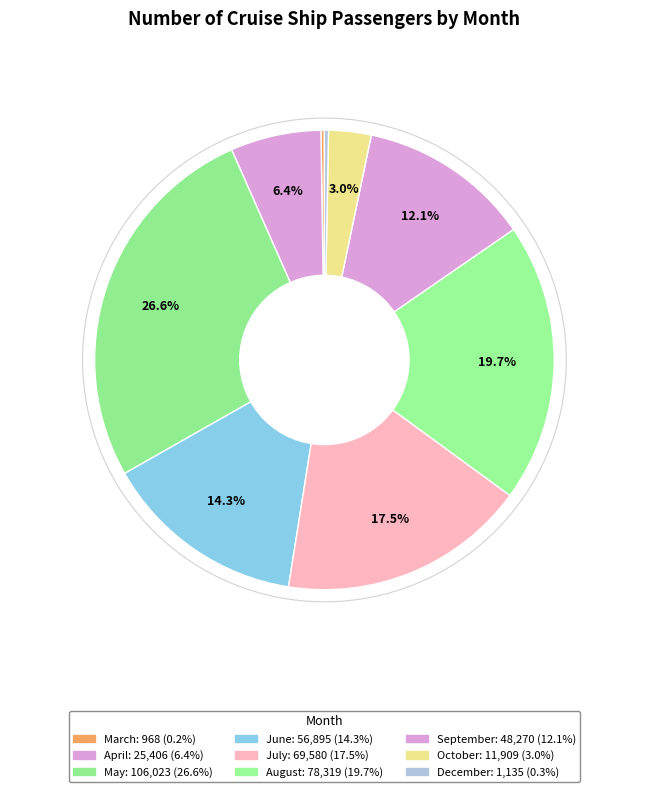

Combined, do May and April account for over 50%?

No